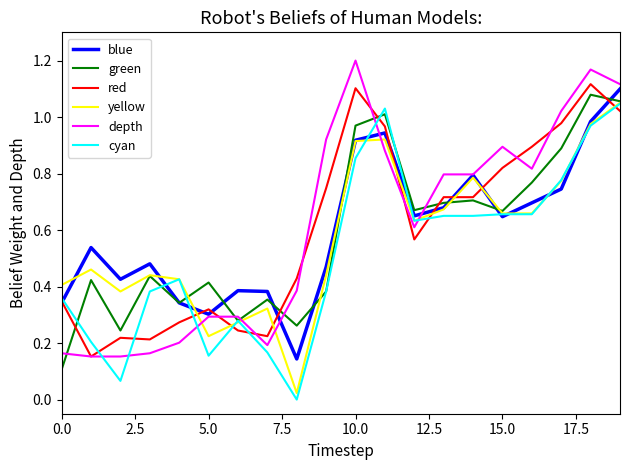

True or false: depth and cyan intersect in this chart.

True